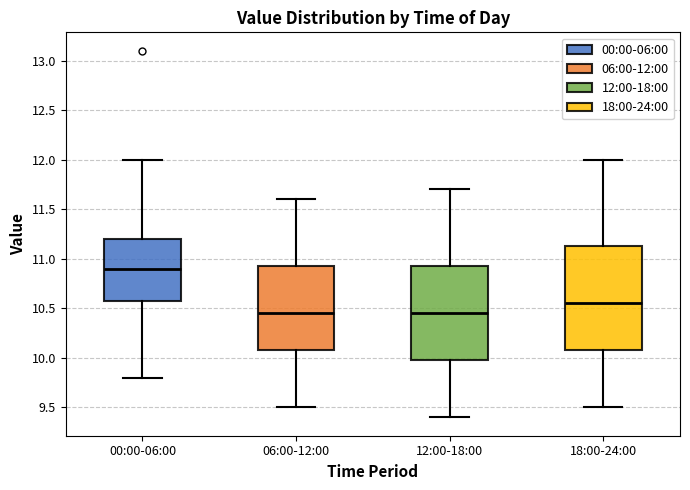

Where is the lower edge of the box for 06:00-12:00 on the y-axis? The values are not printed on the chart, so give them approximately, as read against the axis.

10.10